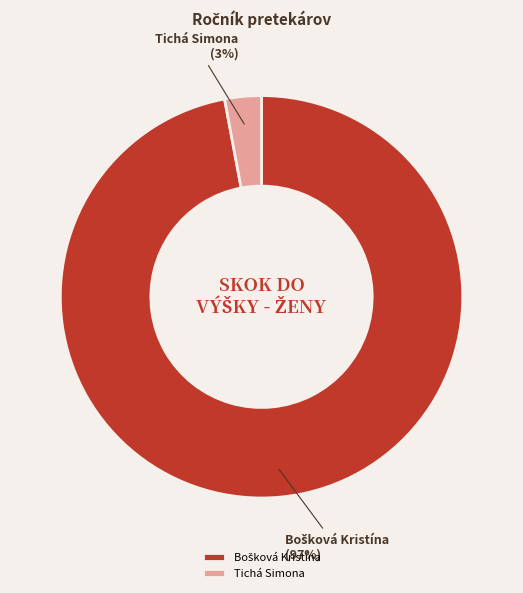

To the nearest percent, what percentage of the pie is Tichá Simona?

3%